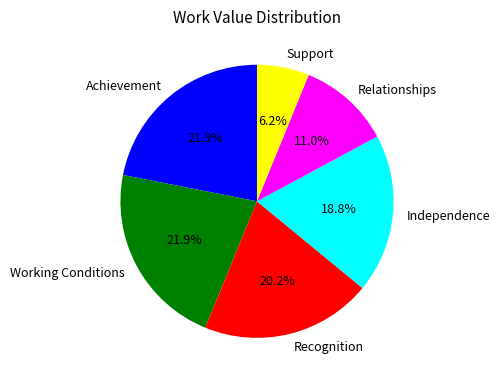

Which slice is the smallest?

Support